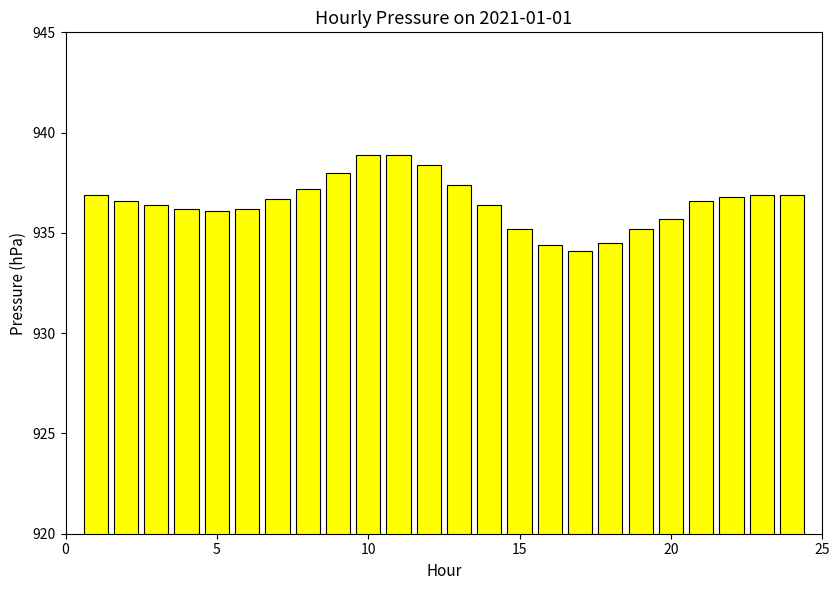

What is the smallest value displayed?

934.1